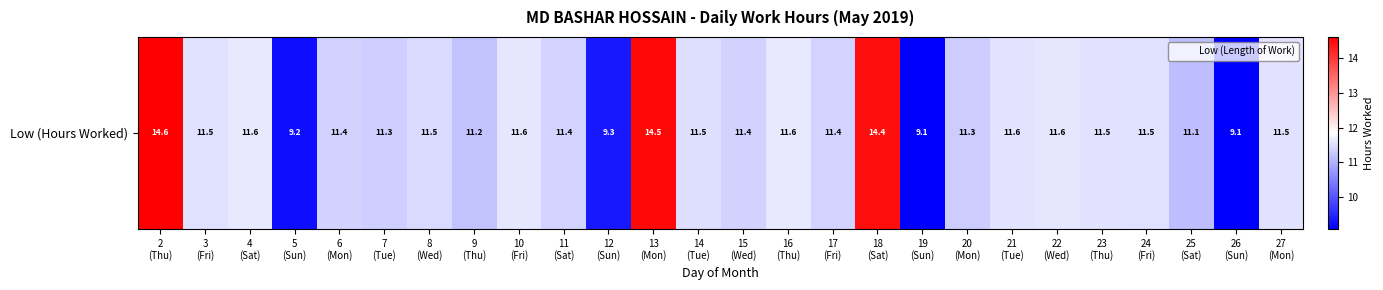

What is the average value?

11.5